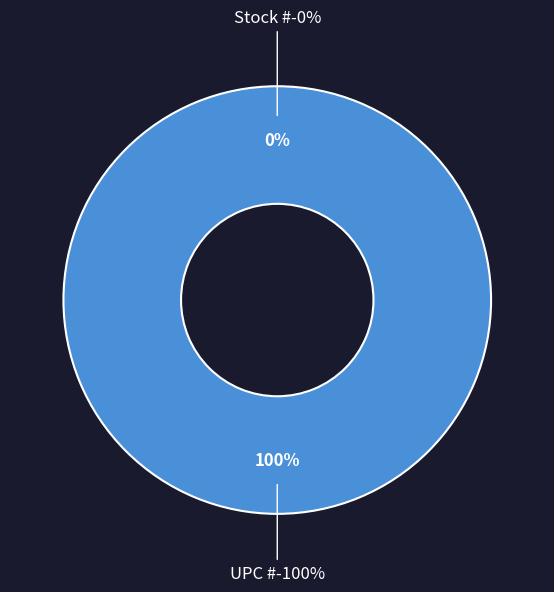

Between Stock # and UPC #, which is larger?

UPC #